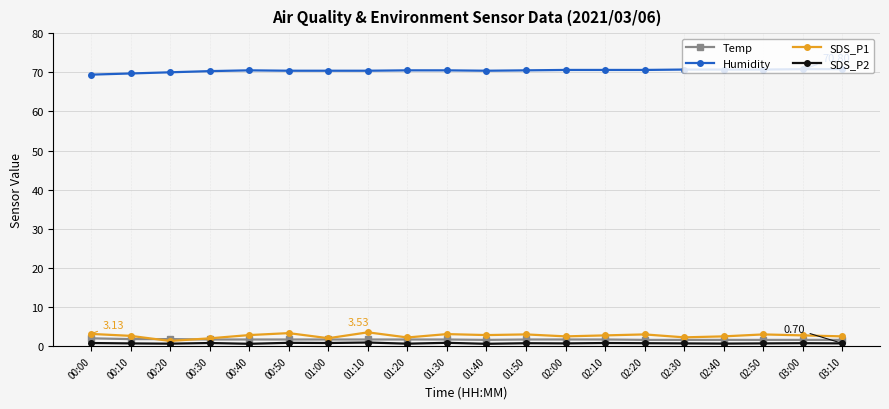

What is the difference between the second highest and second lowest values in the SDS_P1 series?

1.3